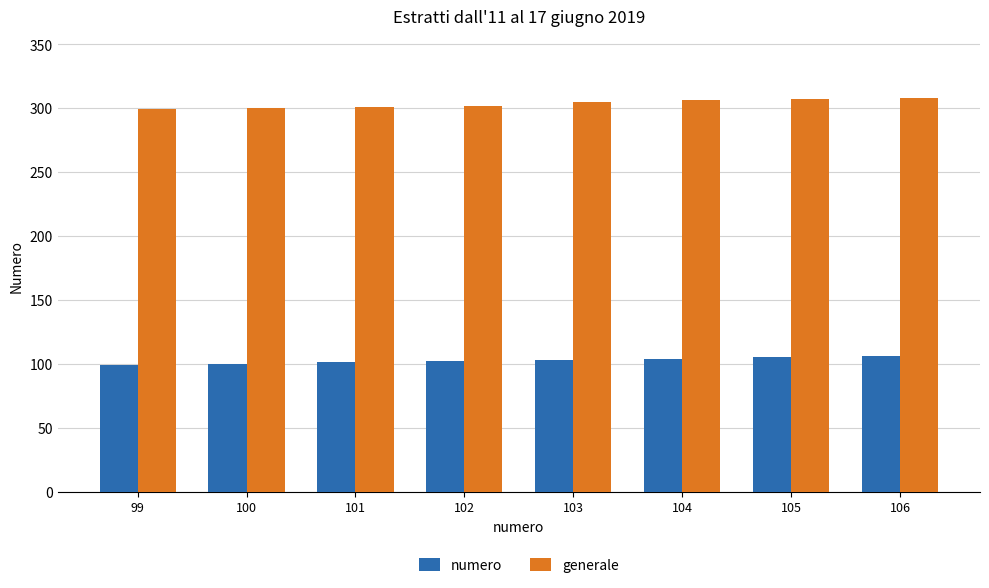

What is the sum of all generale values?

2428